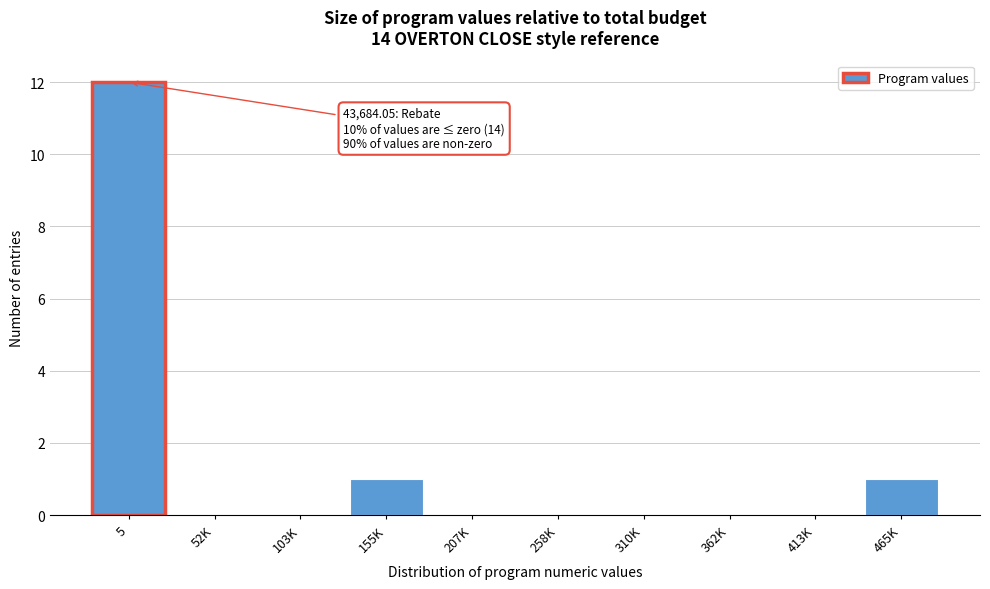

Reading left to right, transcribe all the data shown in this chart.

5=12	52K=0	103K=0	155K=1	207K=0	258K=0	310K=0	362K=0	413K=0	465K=1